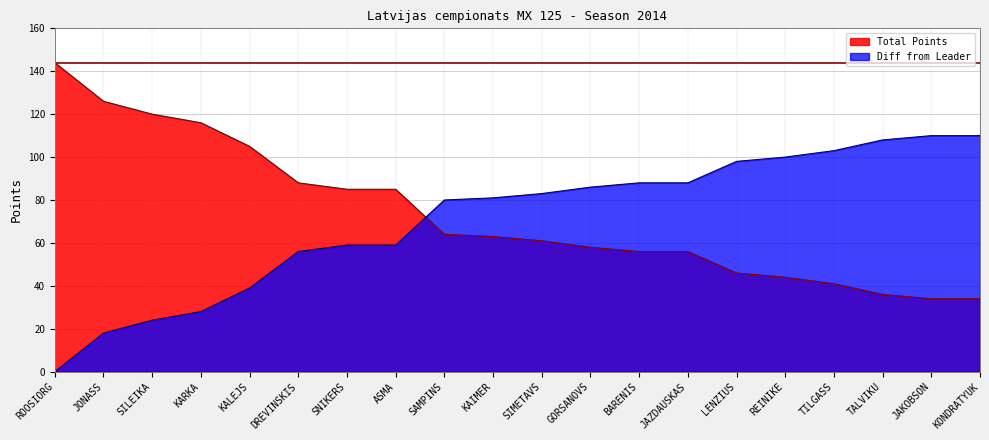

What is the maximum value shown in the chart?

144